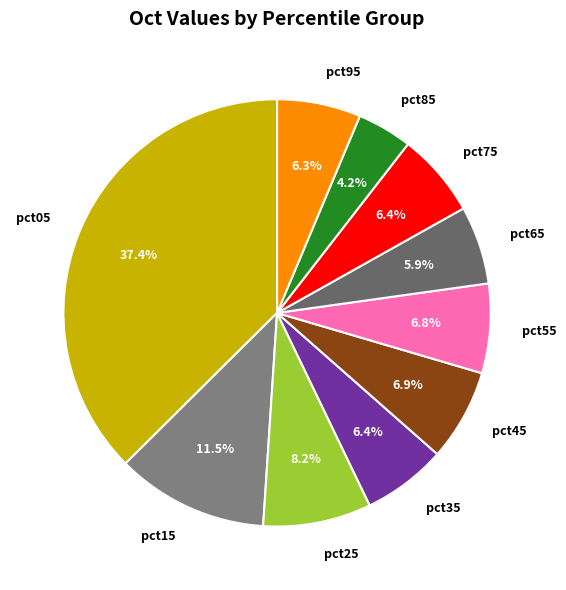

How much of the chart is everything except pct45?

93.1%